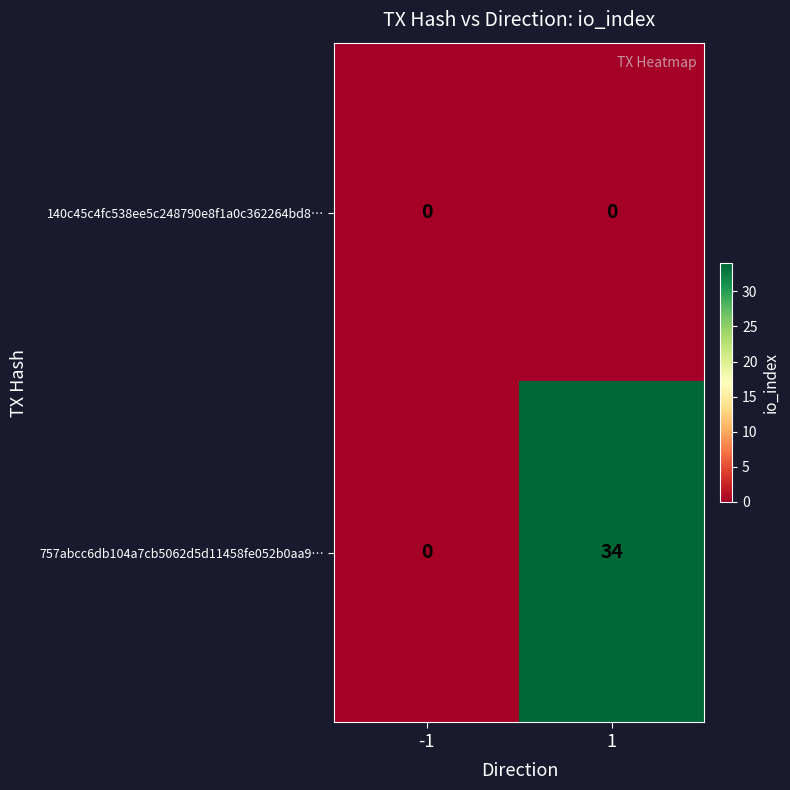

What is the maximum value shown in the chart?

34